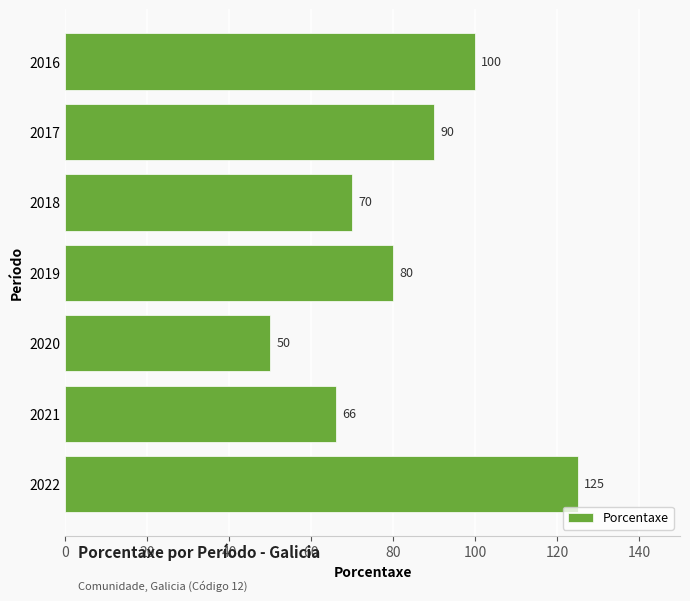

What is the minimum value shown in the chart?

50